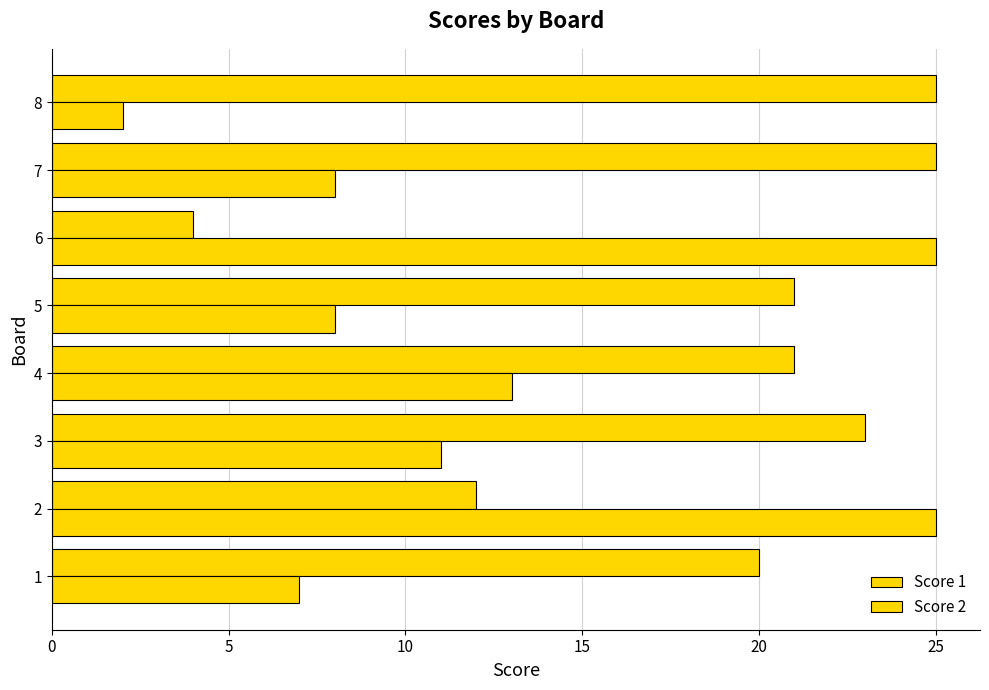

Which series has the largest range (max minus min)?

Score 2